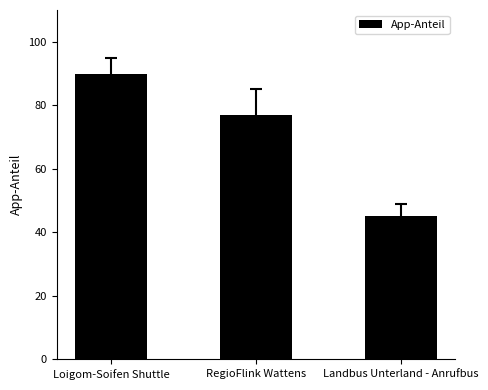

Is it true that the value at Loigom-Soifen Shuttle is 33?

False